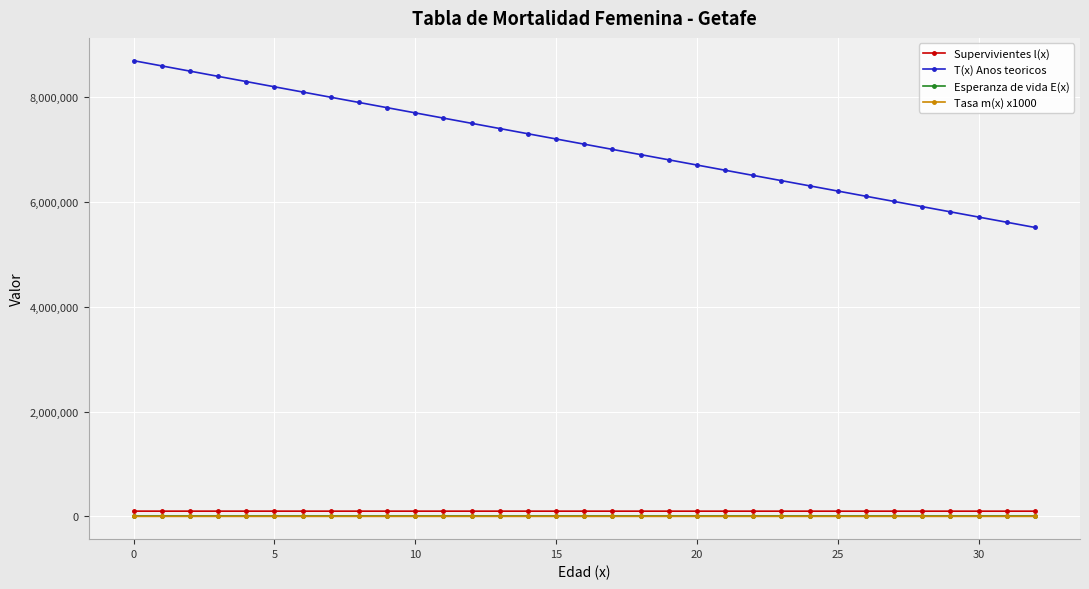

Which series has the largest range (max minus min)?

T(x) Anos teoricos